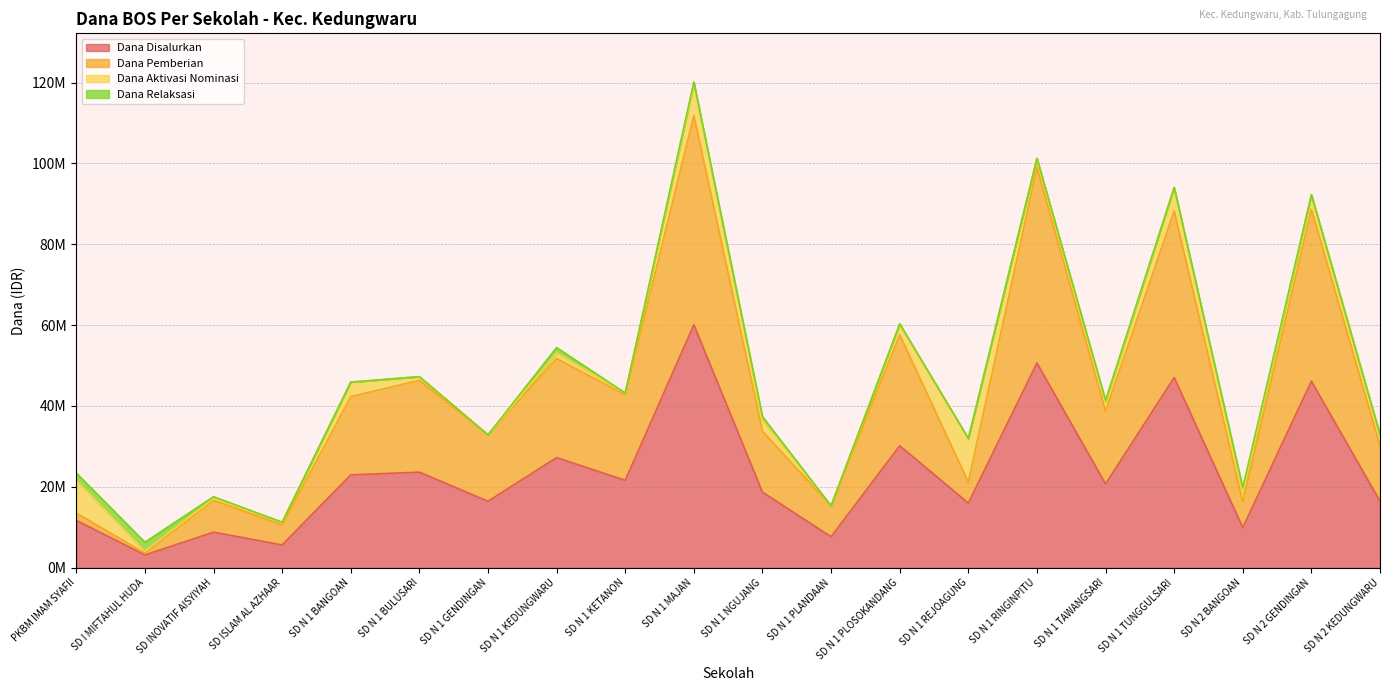

What is the difference between the maximum and second lowest values in the Dana Disalurkan series?

54450000